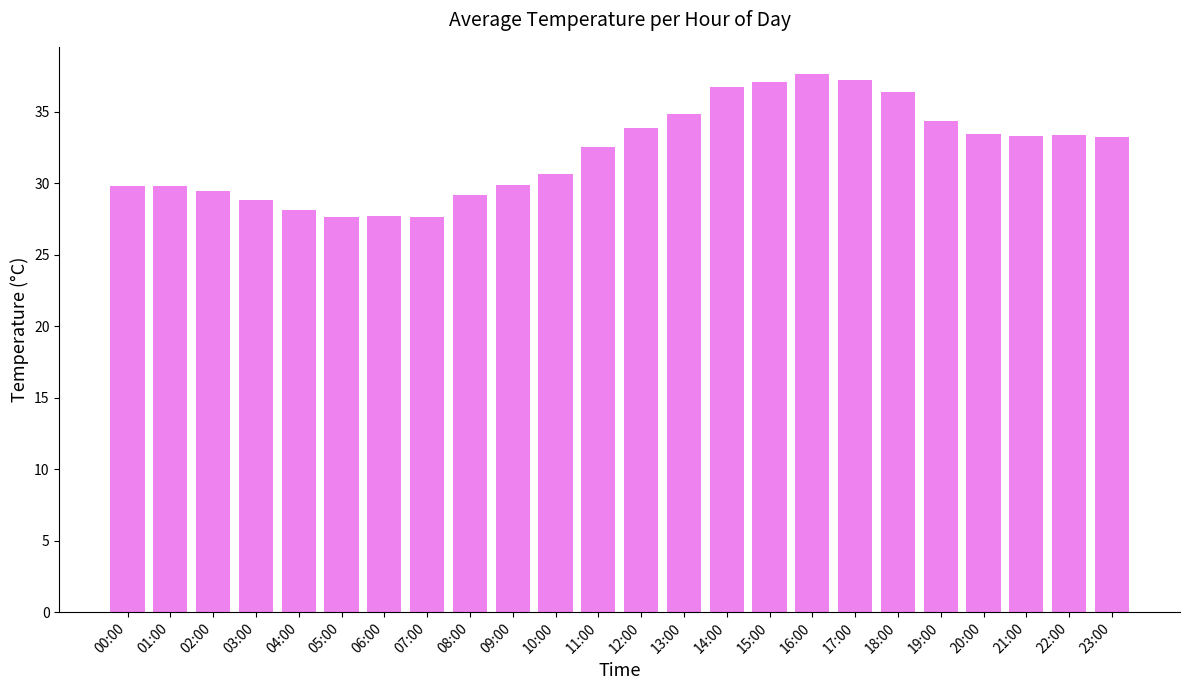

How many bars are there in total?

24